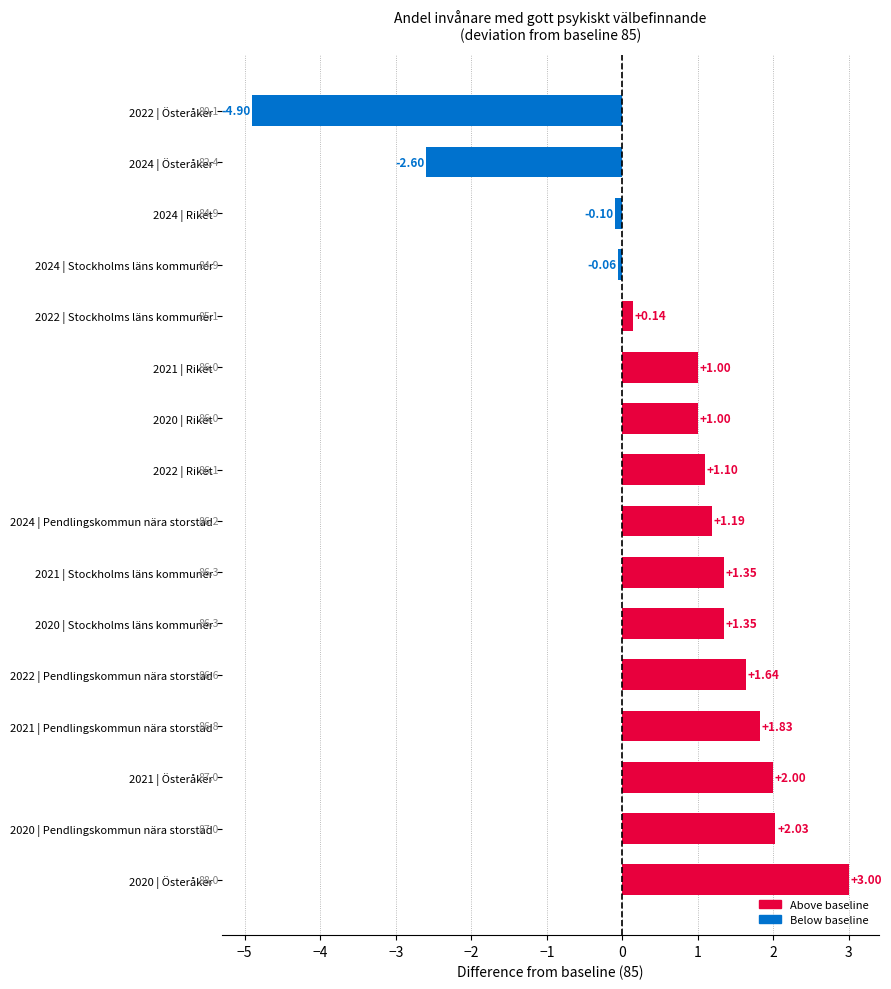

Approximately how many times larger is the value at 2020 | Riket compared to 2020 | Österåker?

0.3